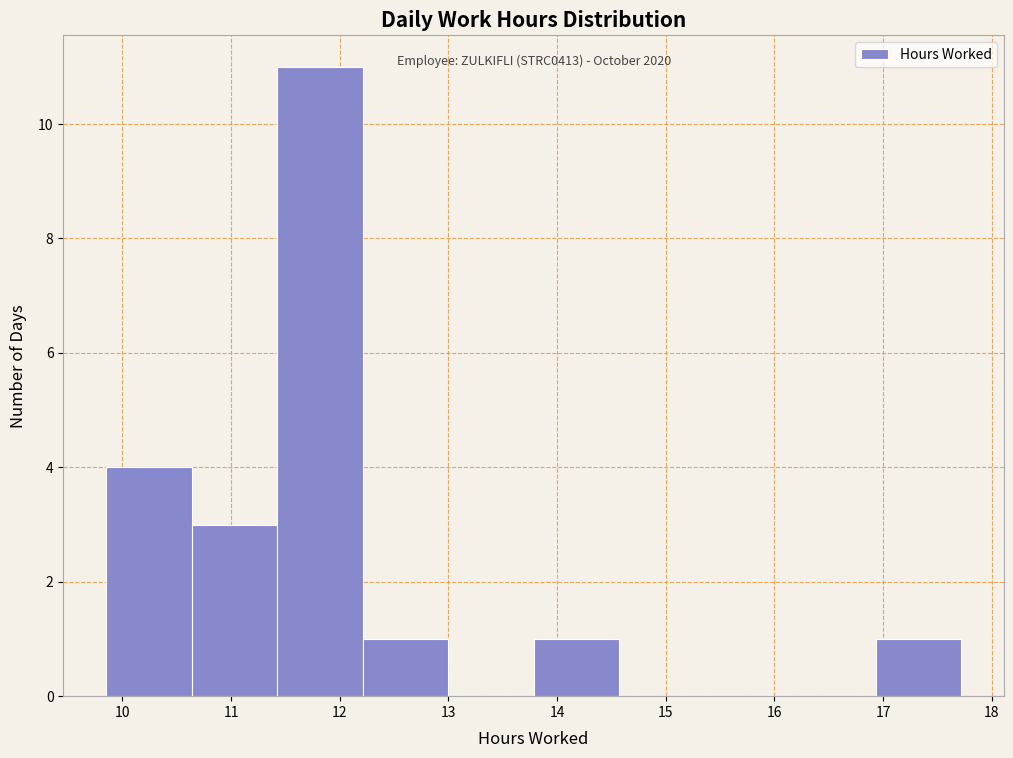

Over which range of the x-axis is the bar tallest?

11.4 to 12.2